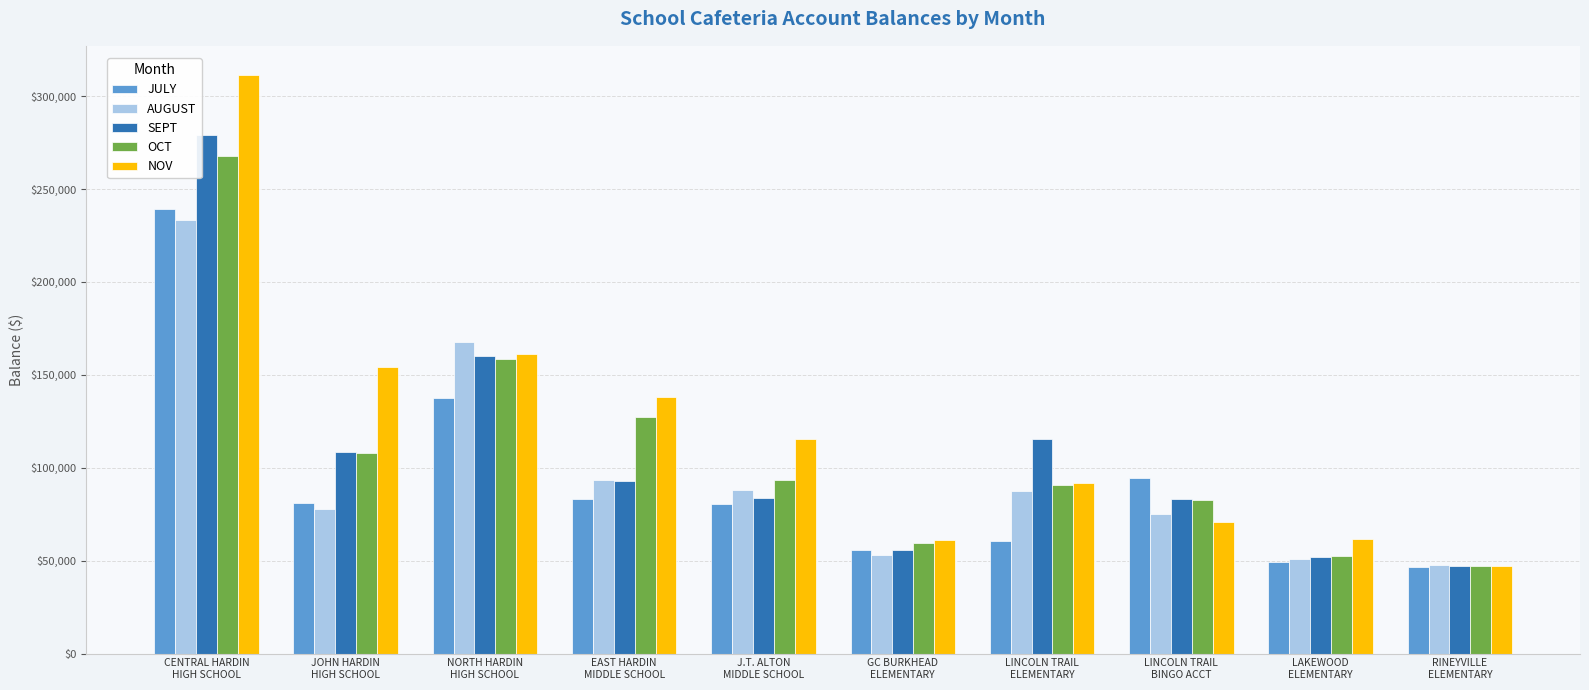

At how many categories does at least one series exceed 149423?

3